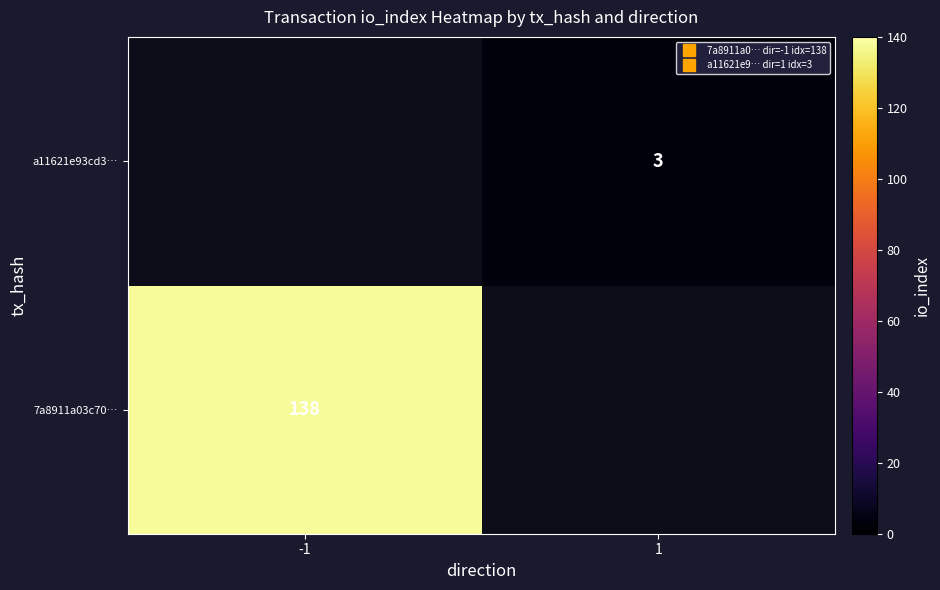

Rank the series at -1 from lowest to highest value.

7a8911a03c70…, a11621e93cd3…